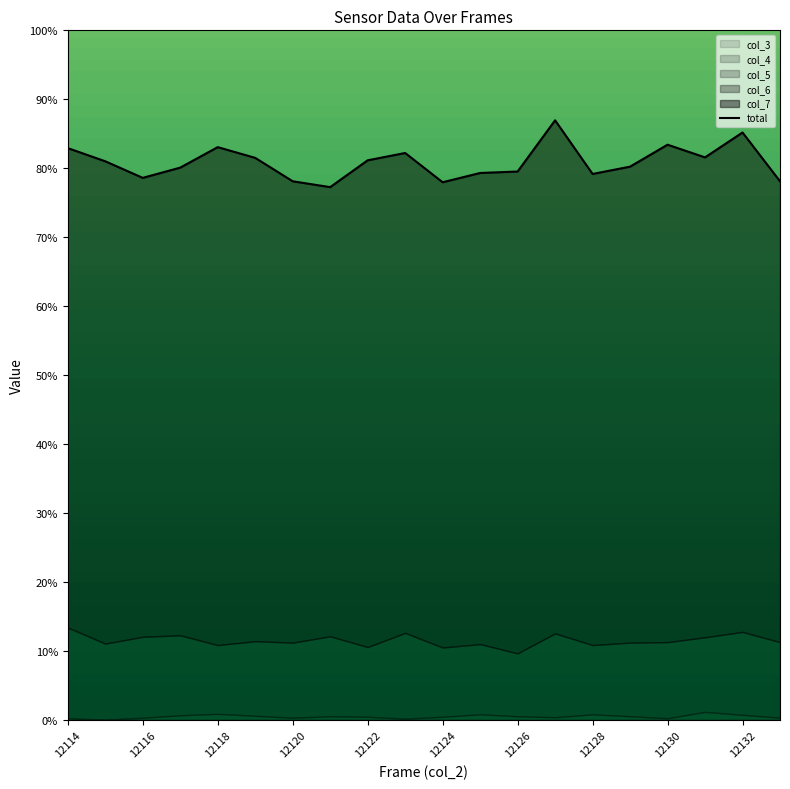

What is the minimum value shown in the chart?

1093